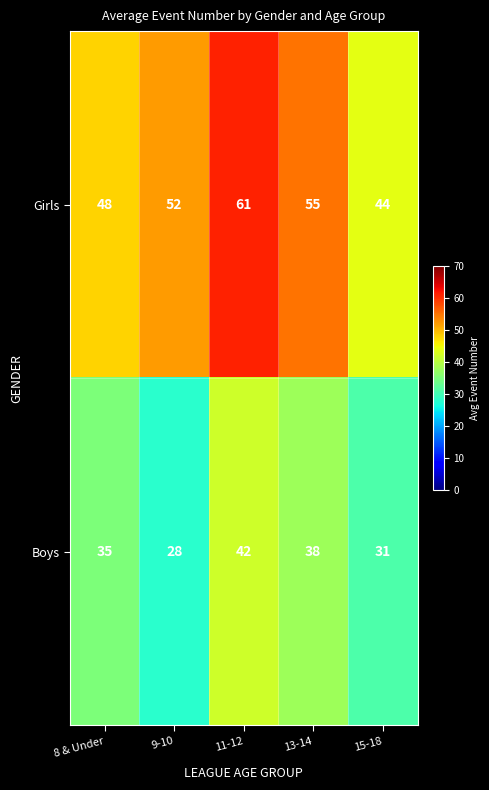

How many data points does each series have?

5